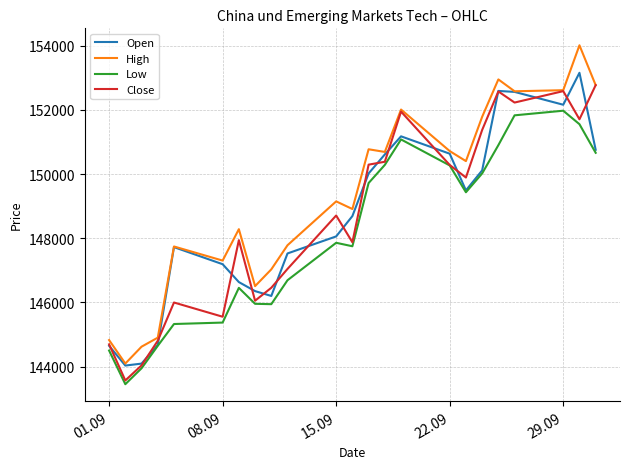

Which series has the largest total across all categories?

High